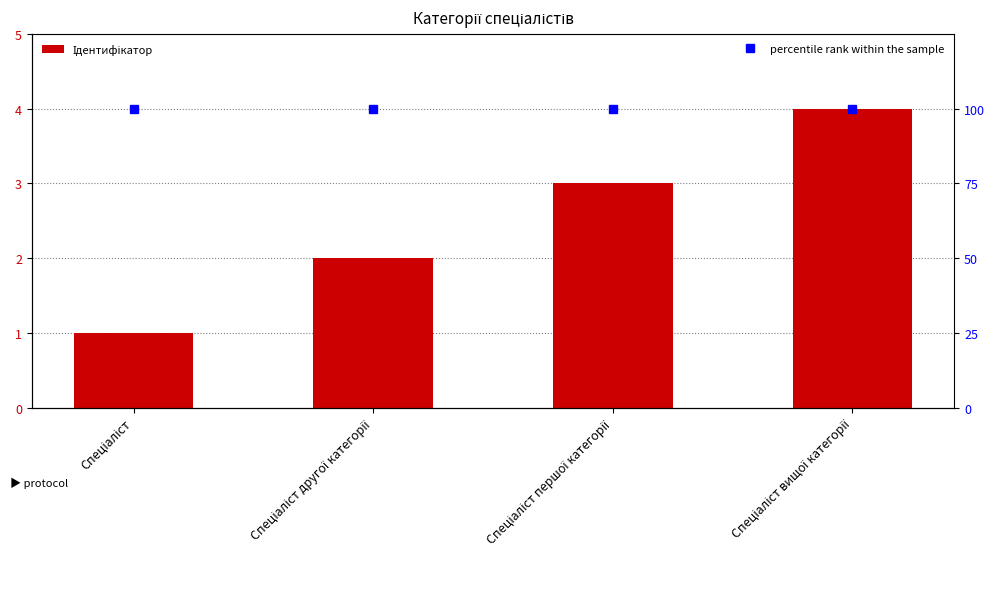

What is the label of the 4th bar from the right?

Спеціаліст